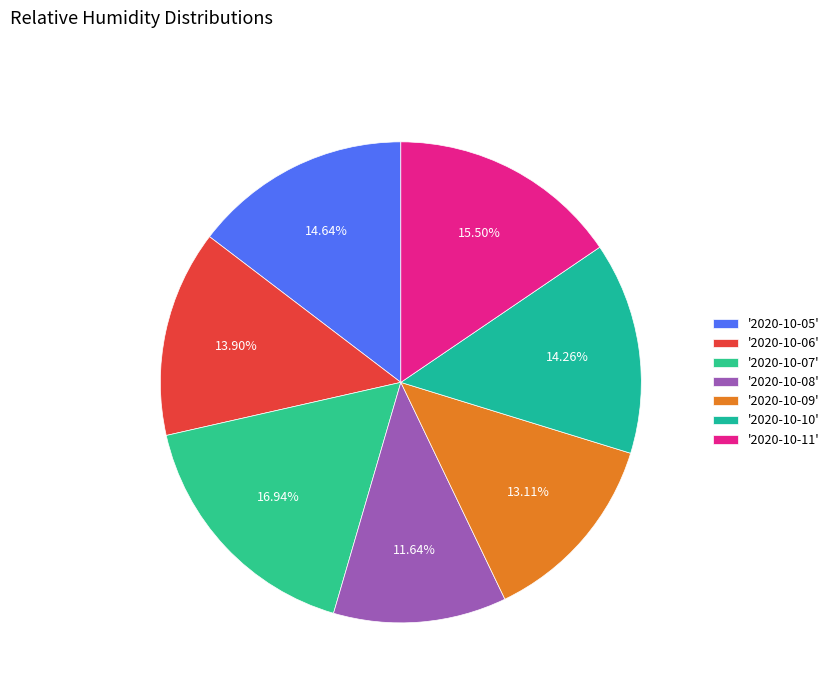

How many segments does this pie chart have?

7